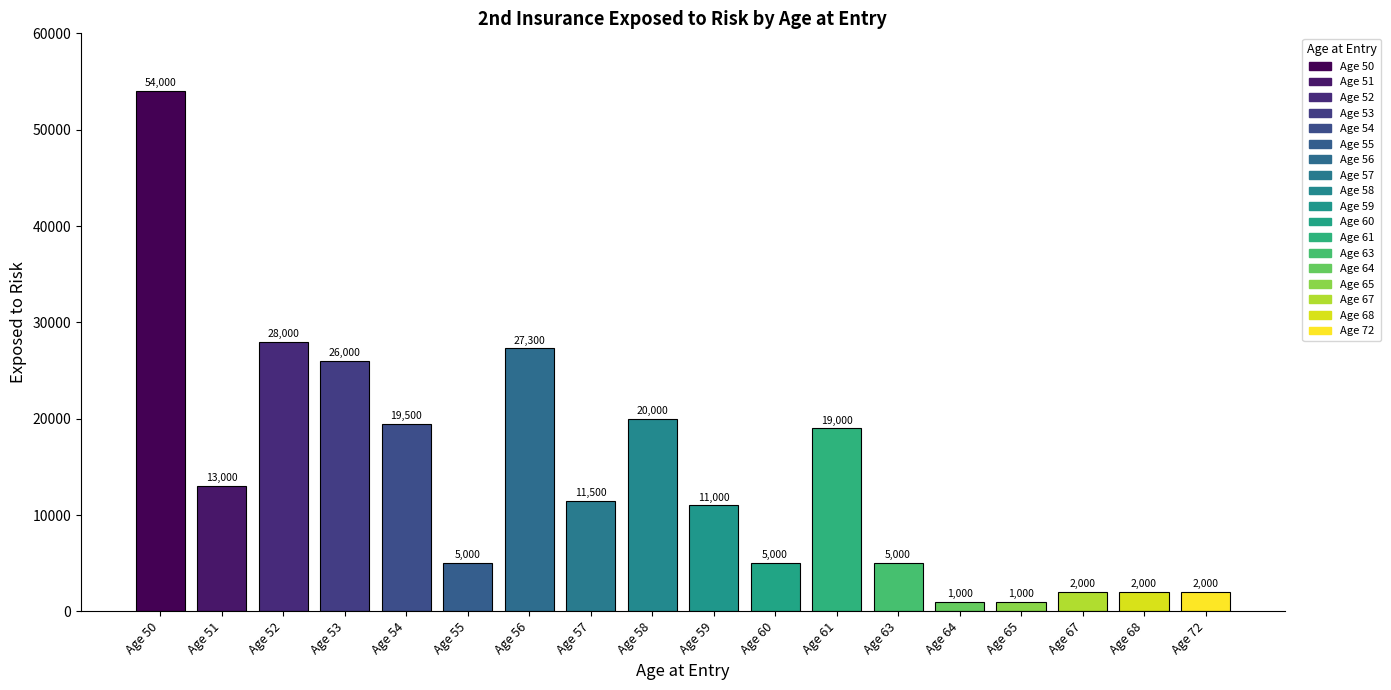

What is the maximum value shown in the chart?

54000